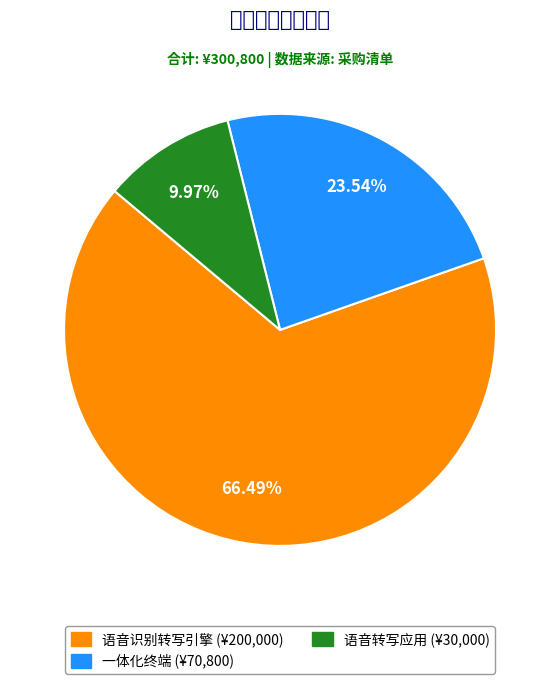

How many segments does this pie chart have?

3